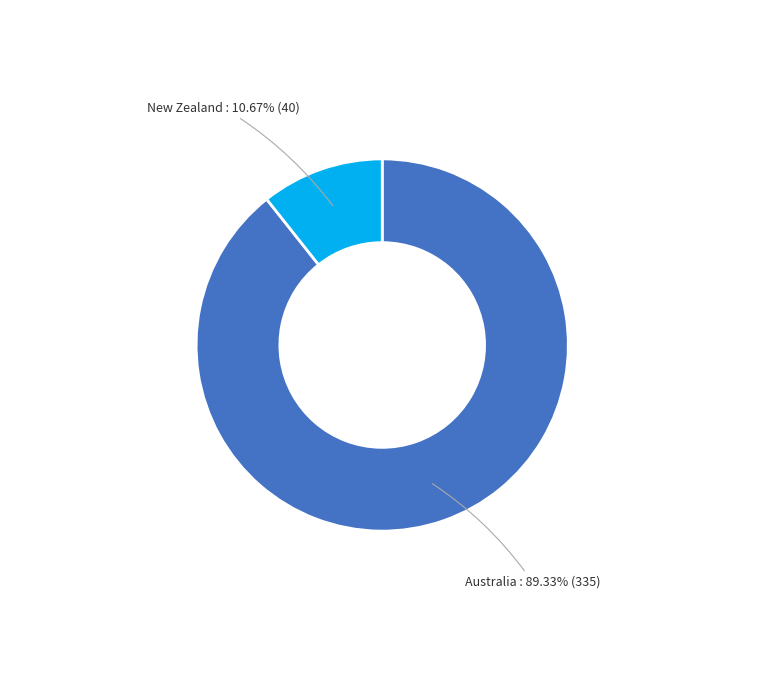

Is there a majority slice in this chart?

Yes